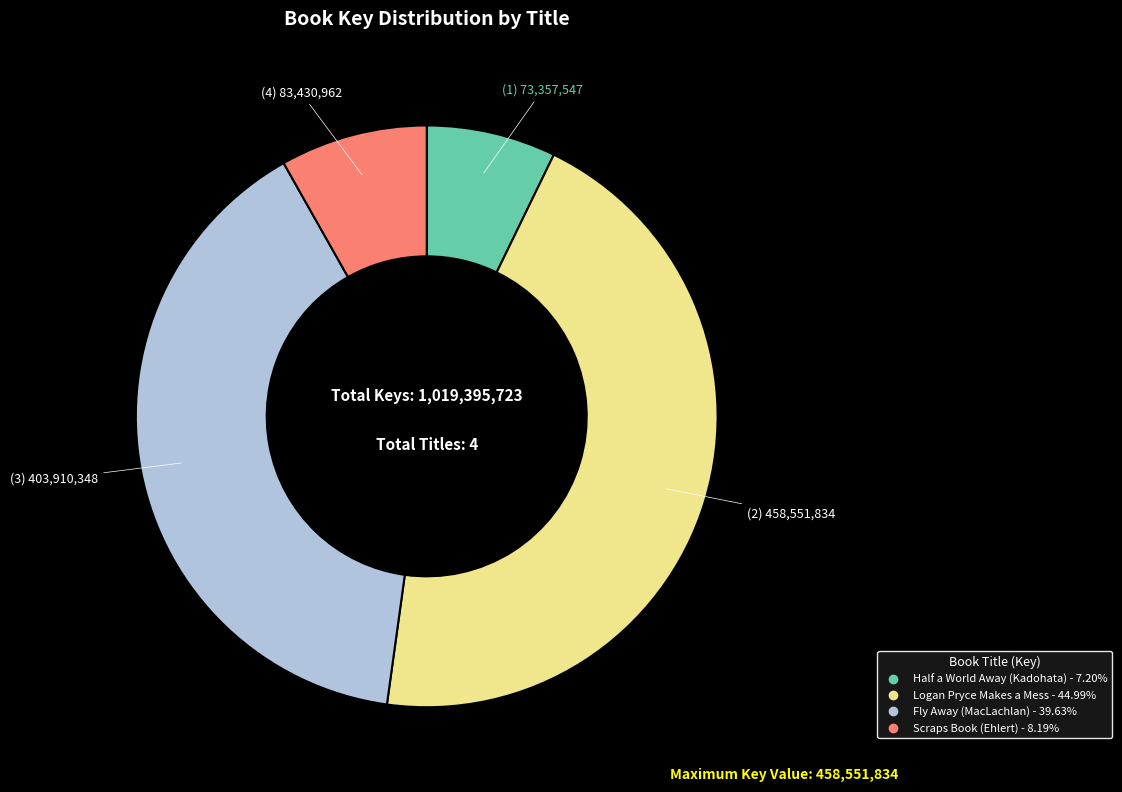

Is there any slice that represents more than half of the pie?

No